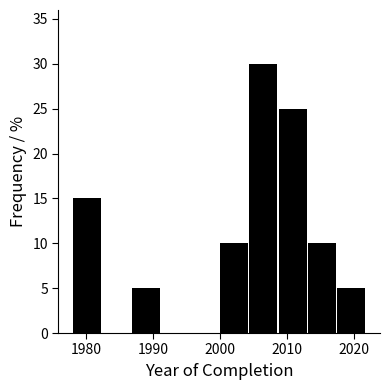

Reading left to right, list every bar in this chart as the range it spans on the x-axis followed by its height. Neither the bar edges nor the heights are printed on the chart, so give them approximately, as read against the axes.

1978.0 to 1982.4: 15
1982.4 to 1986.8: 0
1986.8 to 1991.2: 5
1991.2 to 1995.6: 0
1995.6 to 2000.0: 0
2000.0 to 2004.4: 10
2004.4 to 2008.8: 30
2008.8 to 2013.2: 25
2013.2 to 2017.6: 10
2017.6 to 2022.0: 5